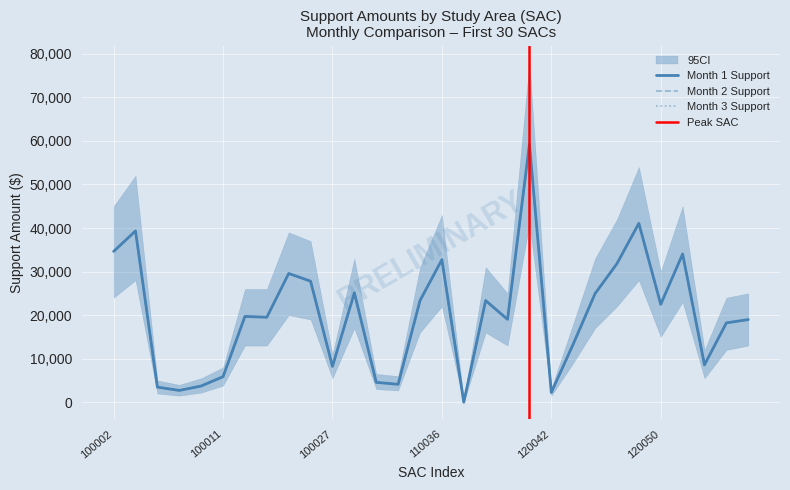

Is the value of Month 1 Support at 100020 greater than the value of Month 2 Support at 100029?

No